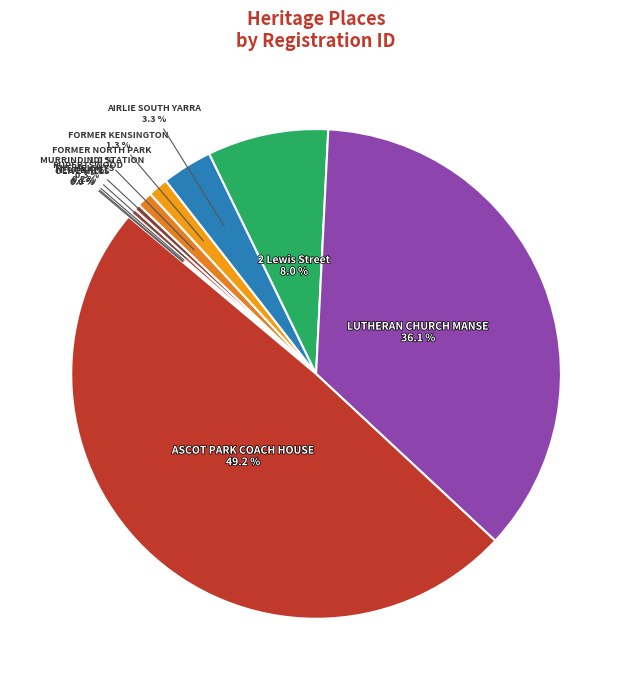

What is the ratio of the value at 2 Lewis Street to the value at MURRINDINDI STATION?

21.1